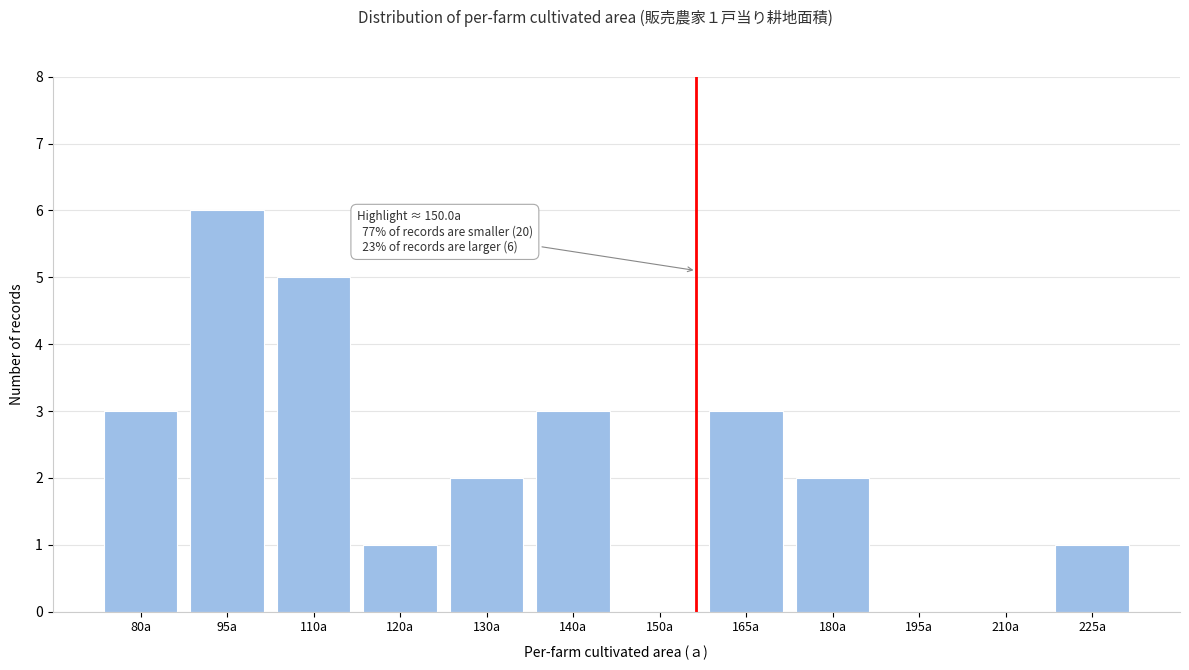

Reading right to left, what are all the values shown in this chart?

225a=1	210a=0	195a=0	180a=2	165a=3	150a=0	140a=3	130a=2	120a=1	110a=5	95a=6	80a=3